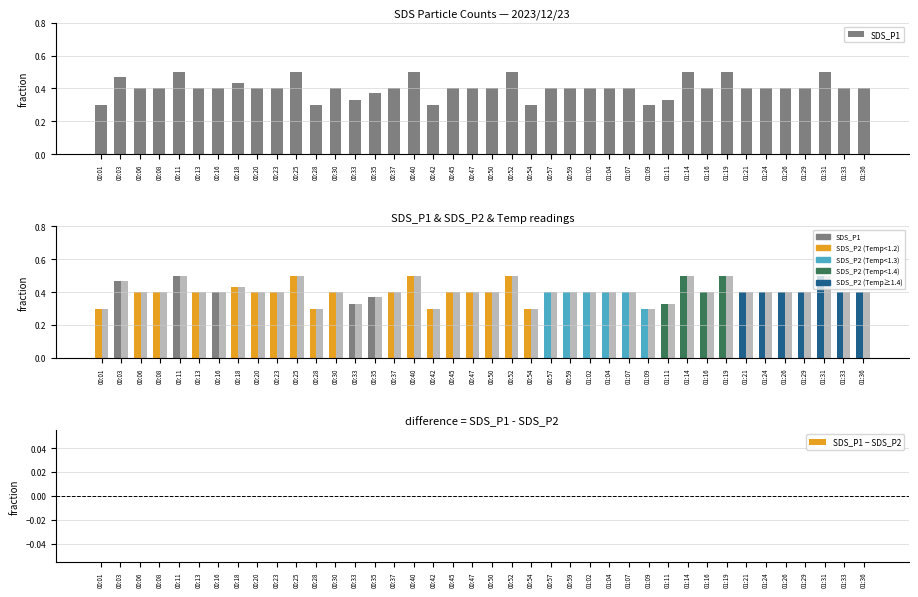

Which series changed the most between 00:11 and 00:37?

SDS_P1